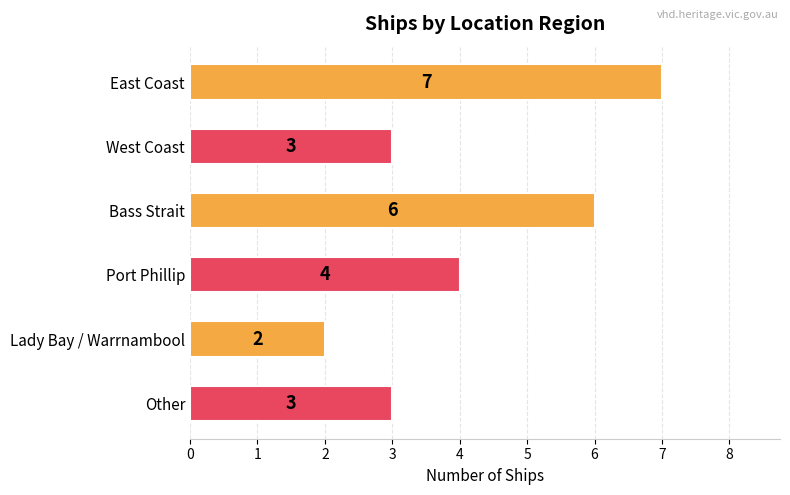

Approximately how many times larger is the value at Port Phillip compared to Bass Strait?

0.7